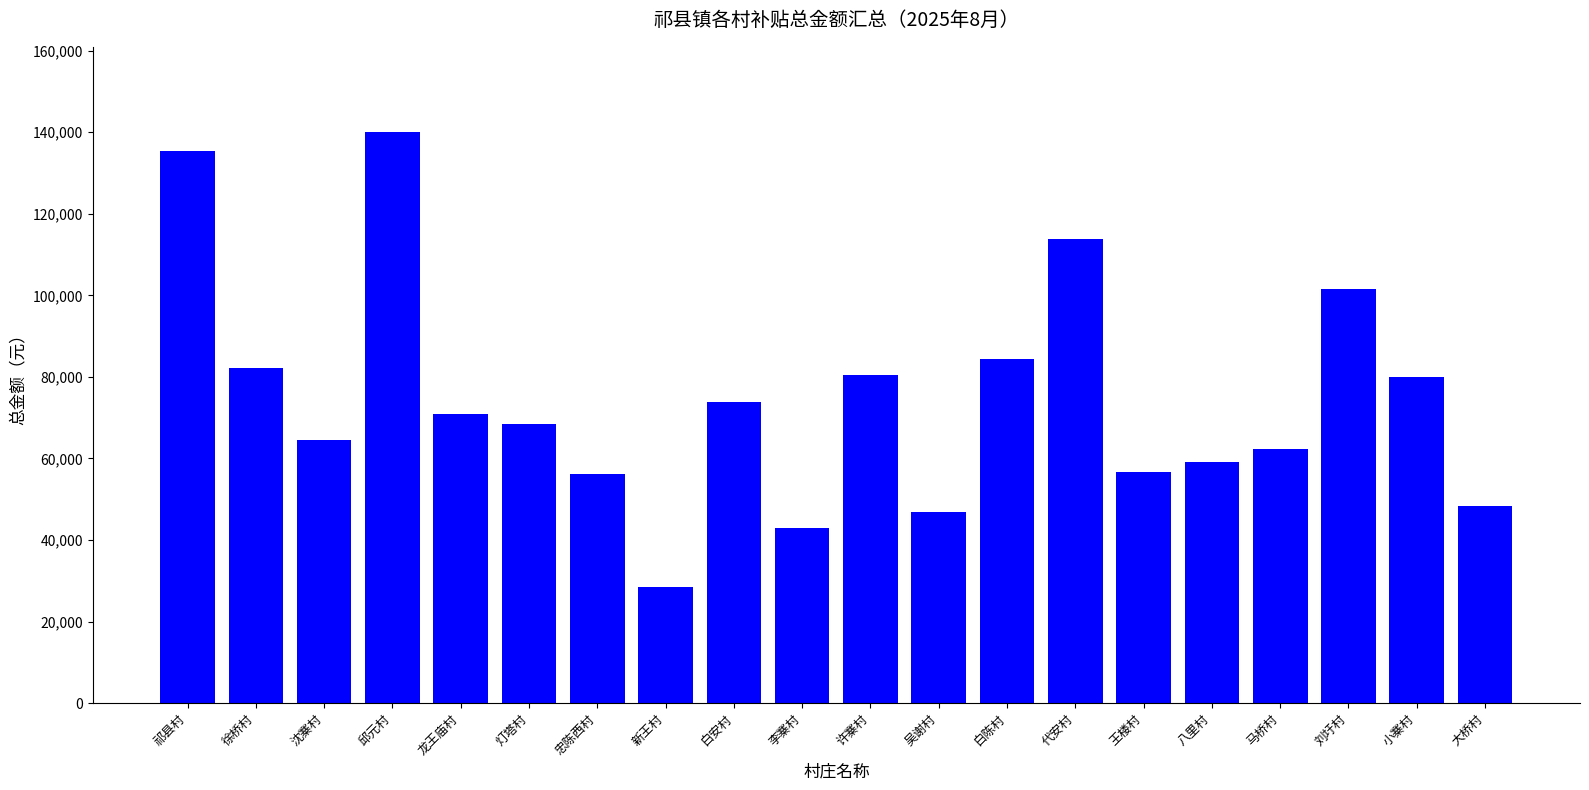

What is the change in value from 龙王庙村 to 代安村?

+42957.4